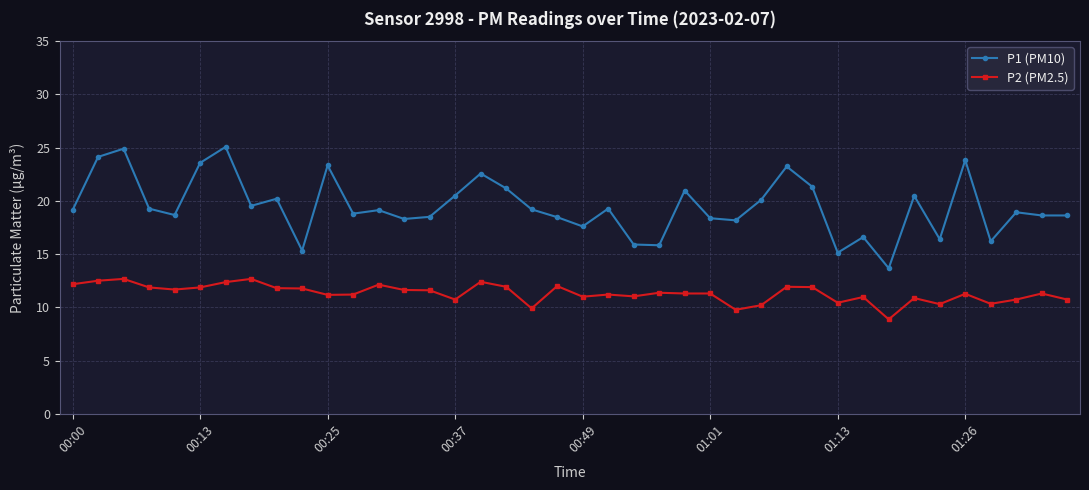

What is the maximum value shown in the chart?

25.1